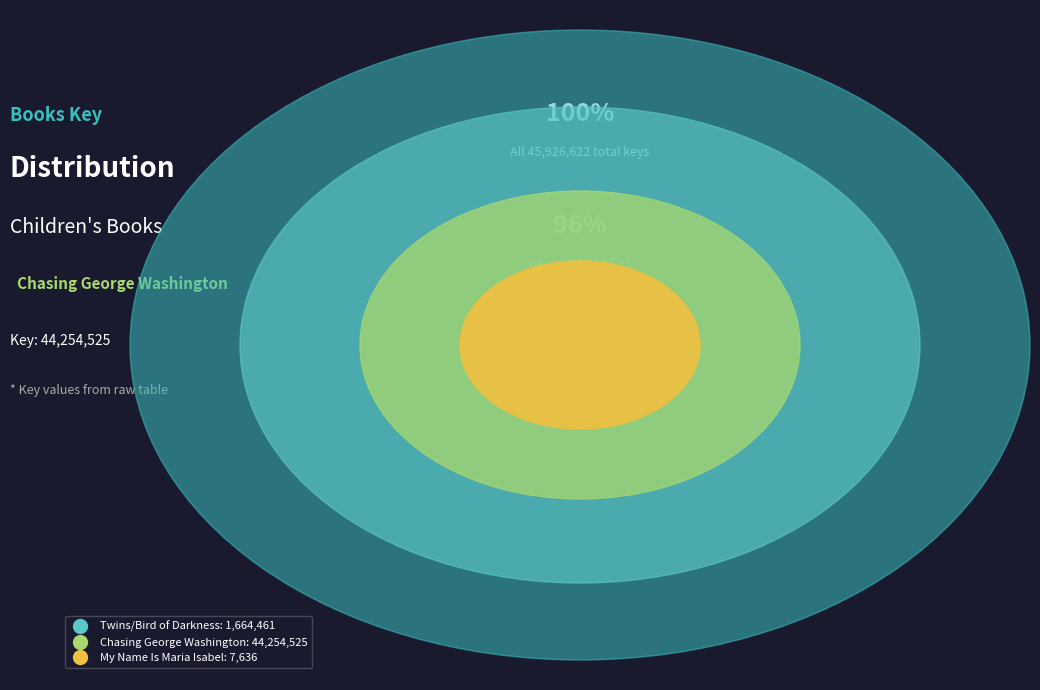

What portion of the pie excludes Chasing George Washington
(9781416948612)?

3.6%